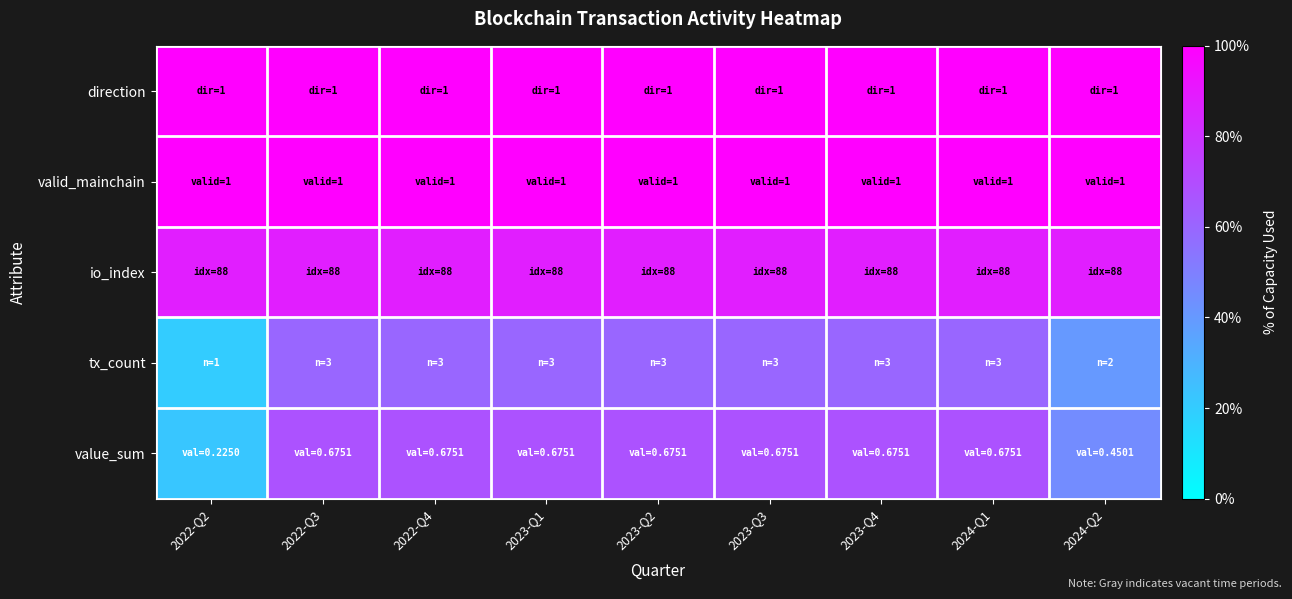

Between 2022-Q2 and 2024-Q2, which is larger?

2022-Q2